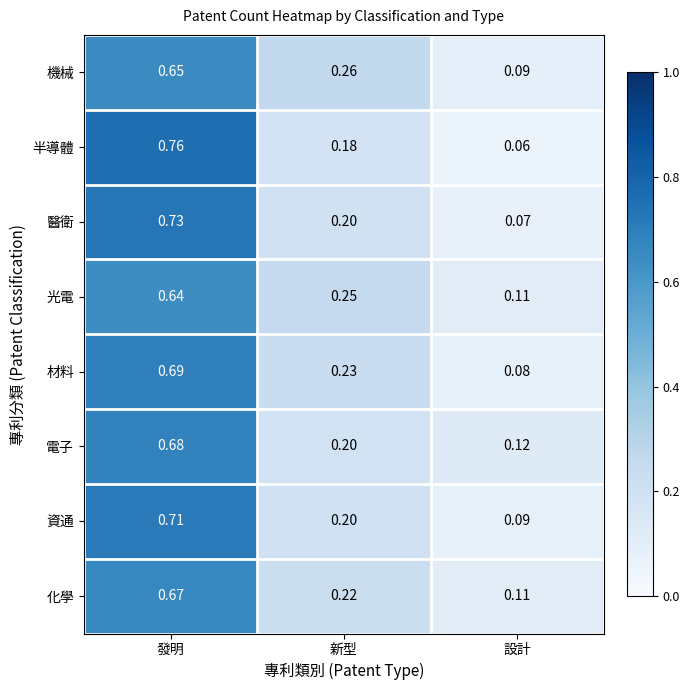

At which label does 材料 reach its peak?

發明